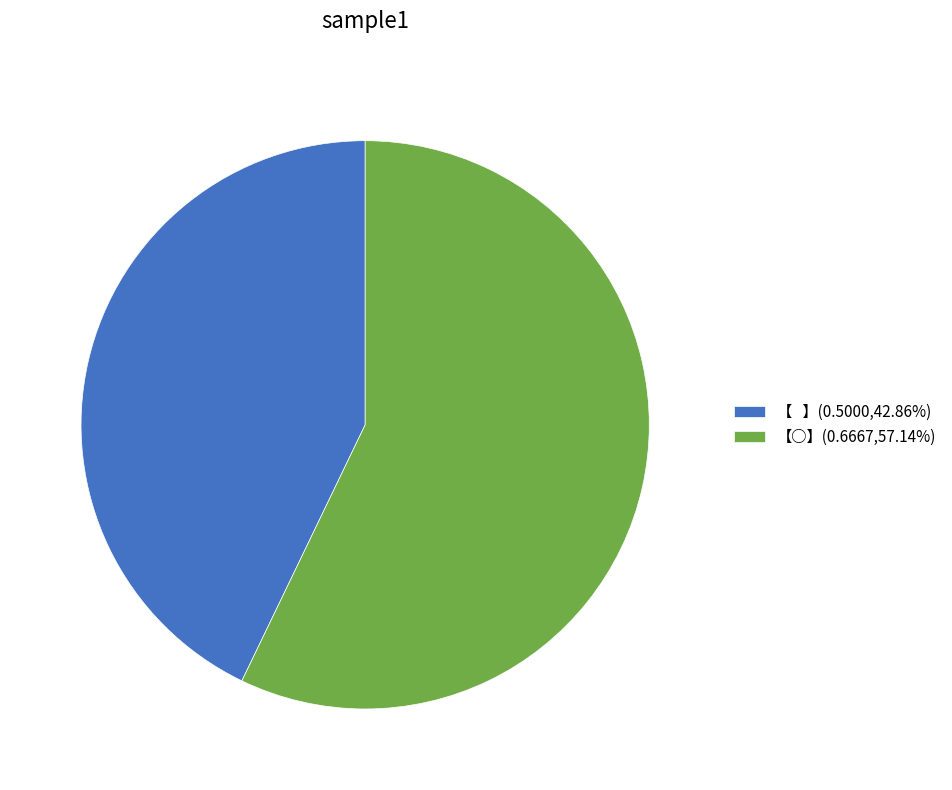

Do 【○】(0.6667,57.14%) and 【 】(0.5000,42.86%) together represent more than half of the pie?

Yes